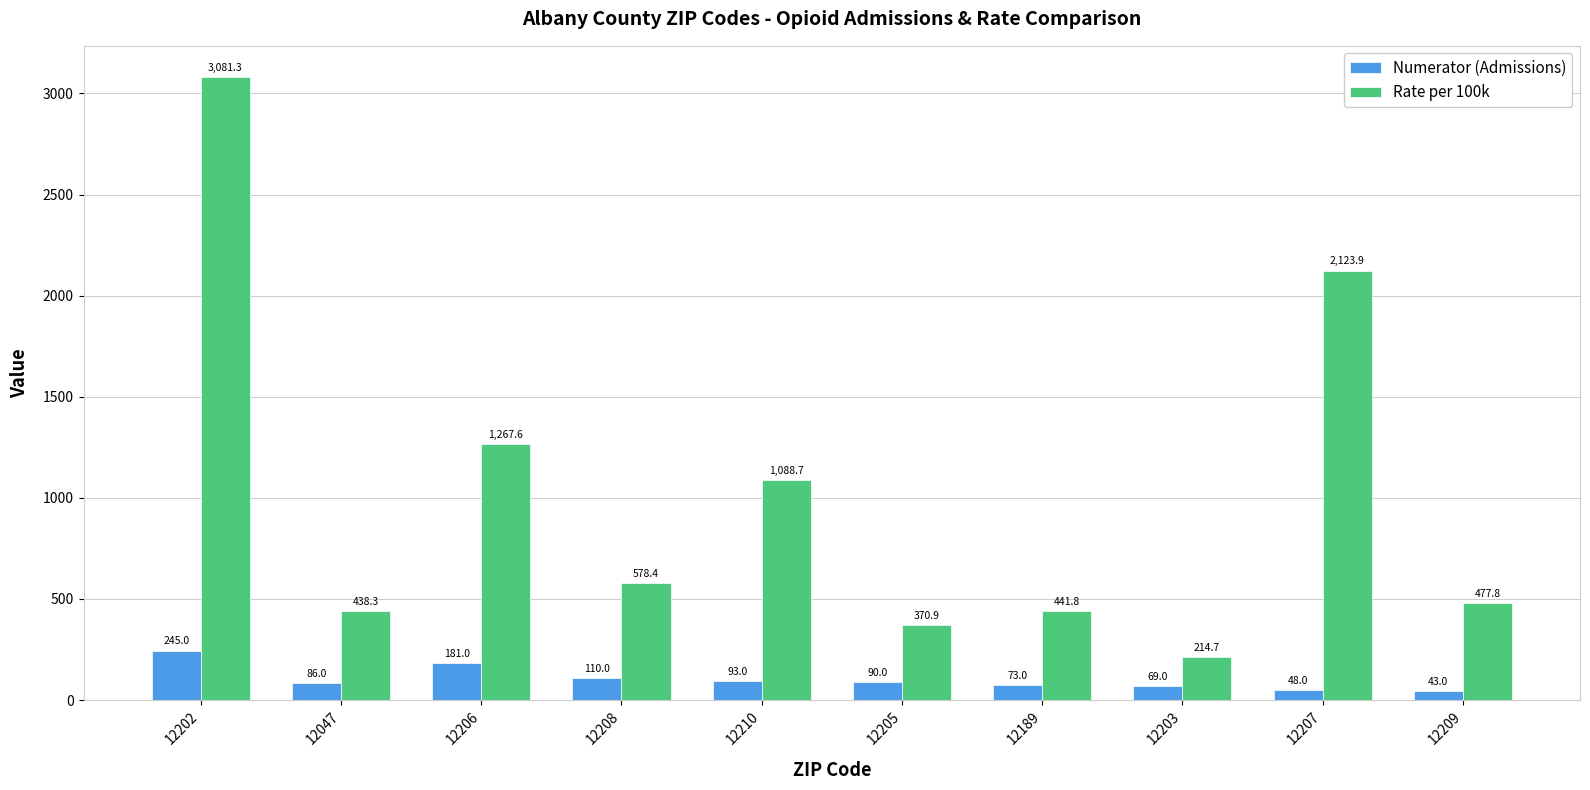

Rank the series by their maximum value, from highest to lowest.

Rate per 100k, Numerator (Admissions)